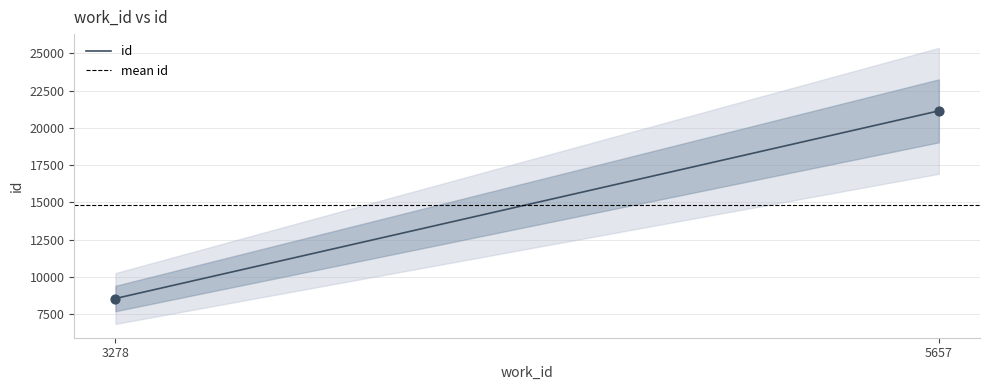

Which has a higher value, 1 or 0?

1